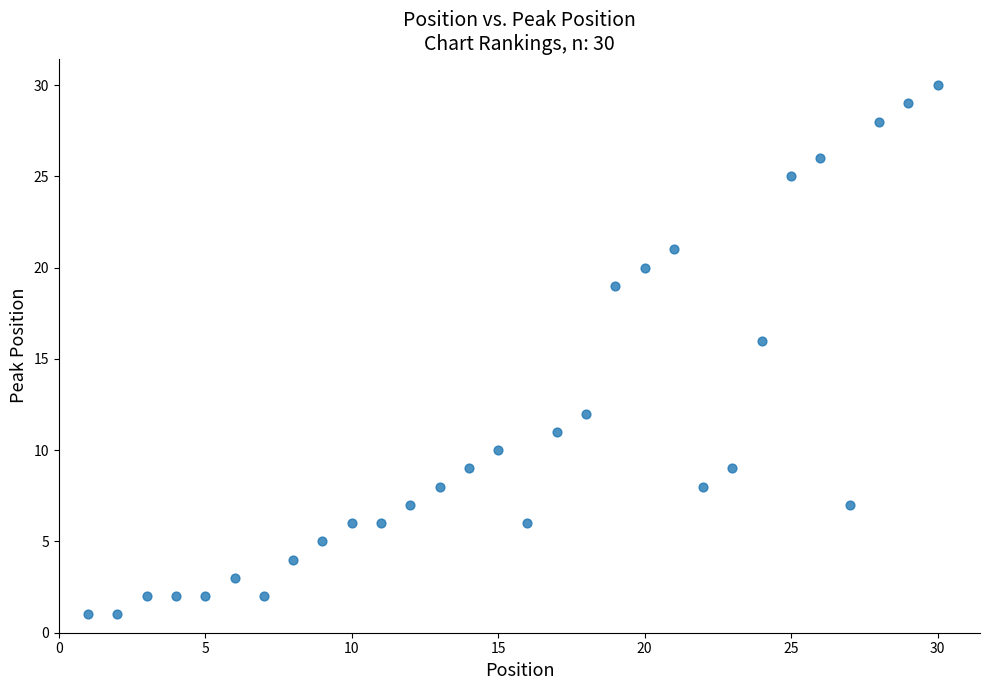

What is the range of Y values (max minus min)?

29